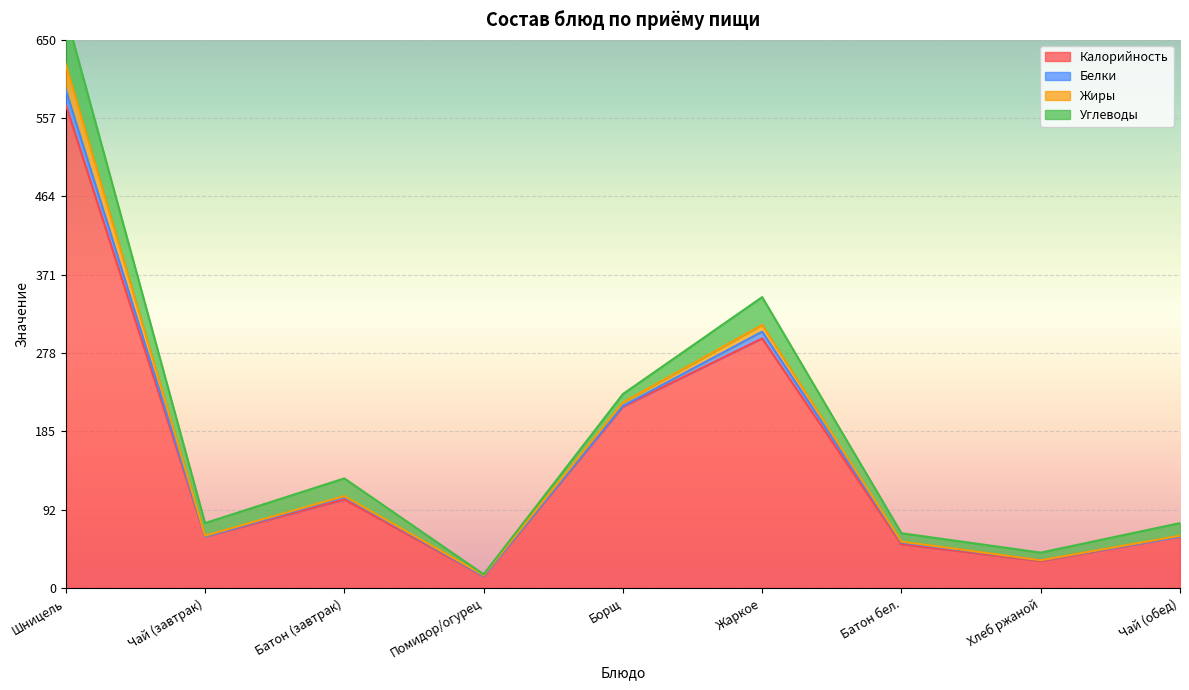

What is the lowest value of the Калорийность series?

14